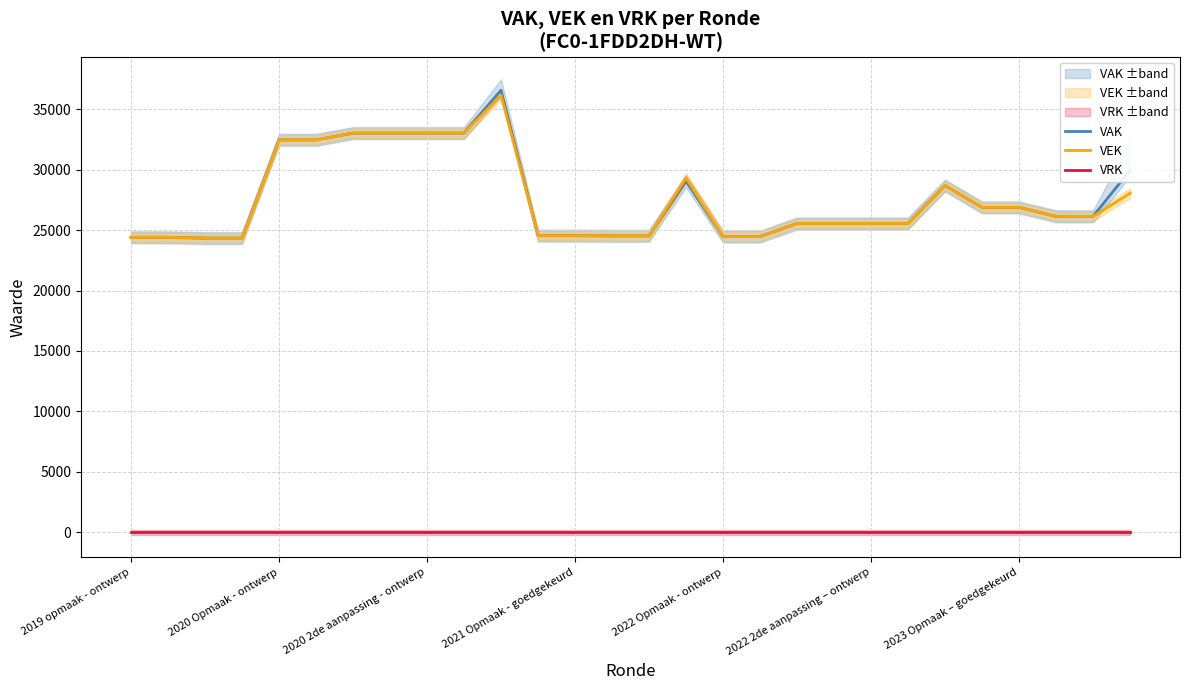

Rank the series by their maximum value, from highest to lowest.

VAK, VEK, VRK